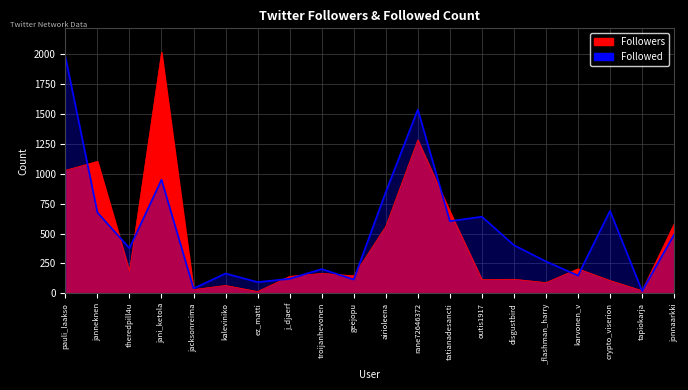

How many interior local valleys (lower than both neighbors) does the data have?

7